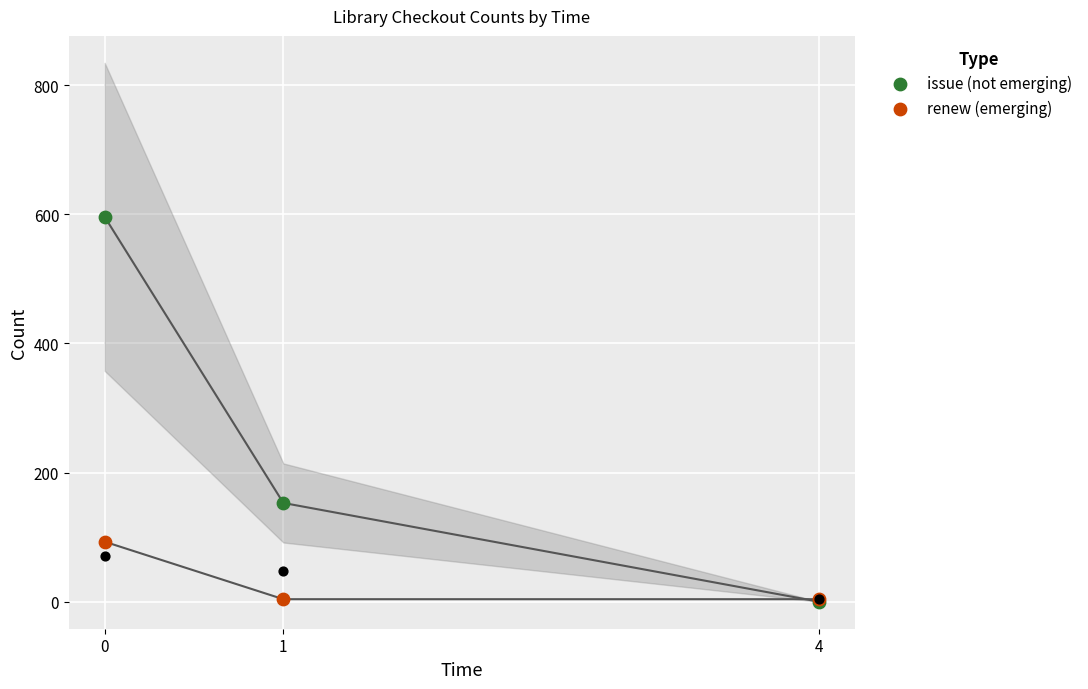

What are all the series names shown in the legend?

issue (not emerging), renew (emerging)